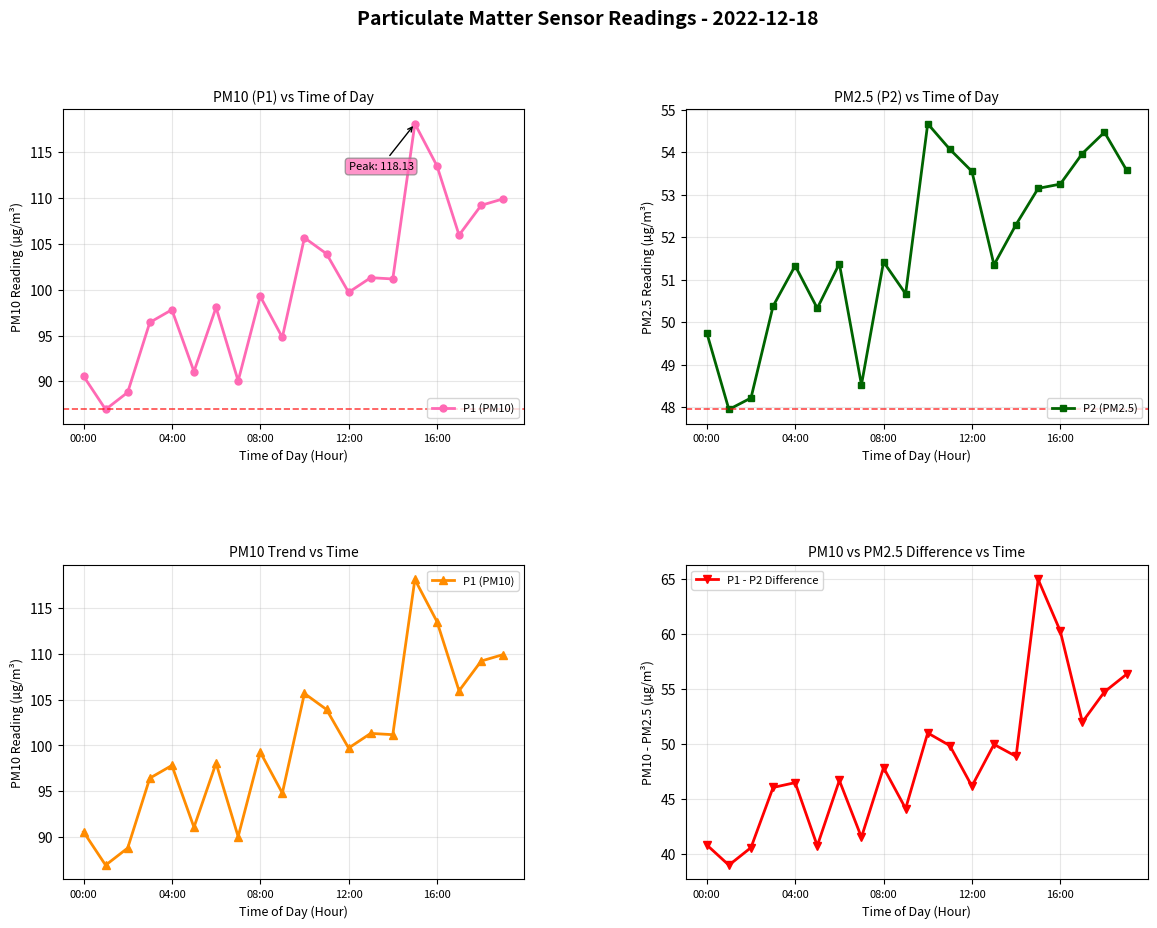

What is the minimum value for P2 (PM2.5)?

48.0